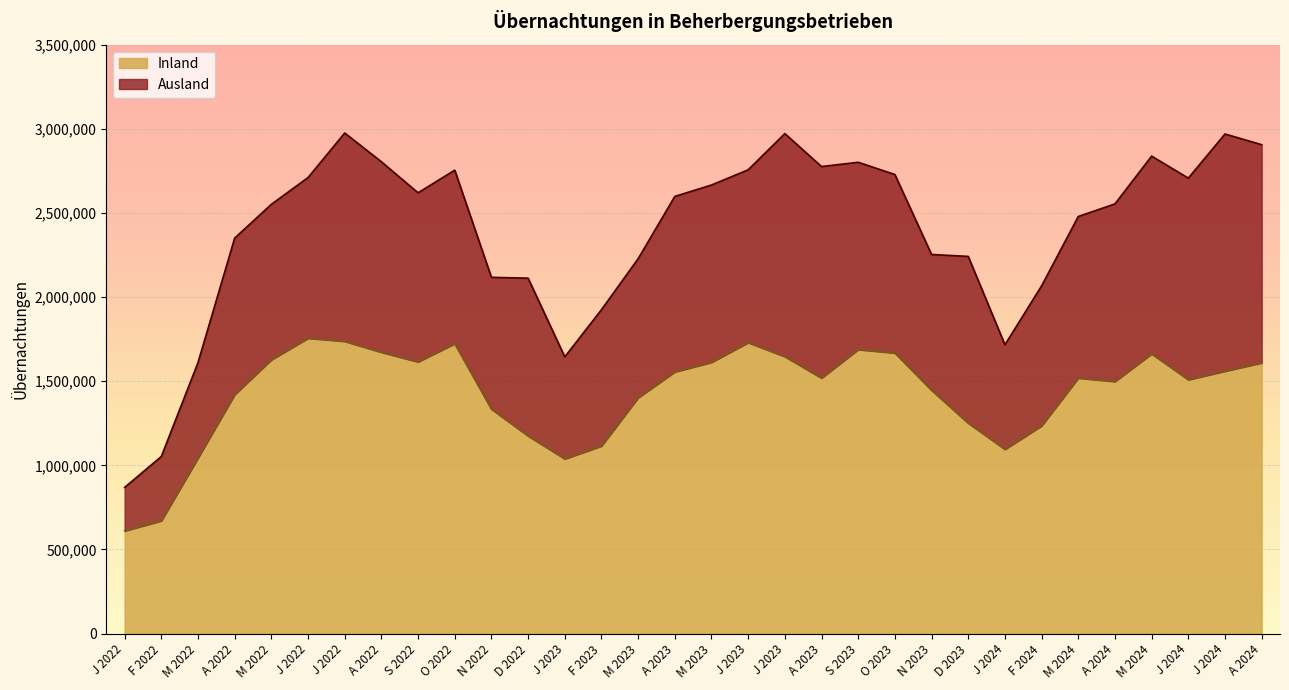

What is the change in value from J 2022 to A 2023?

-181867